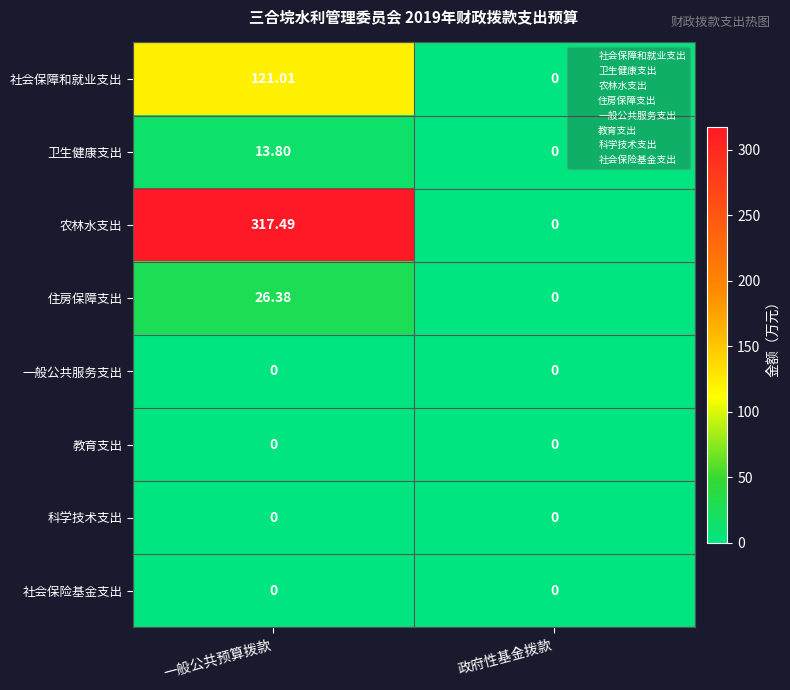

What is the maximum value shown in the chart?

317.5